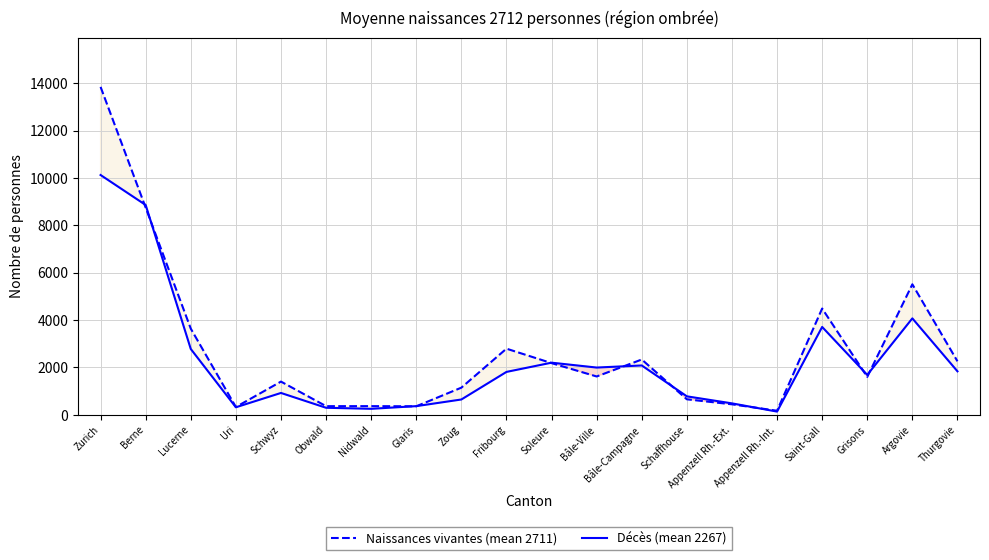

Between Obwald and Thurgovie, which is larger?

Thurgovie